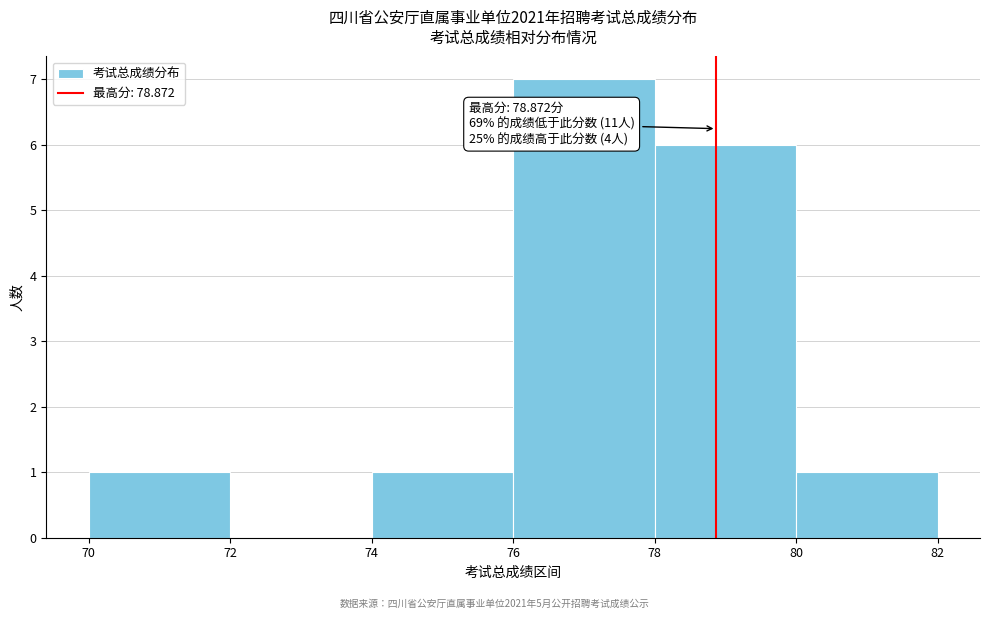

Which range on the x-axis has the tallest bar?

76 to 78